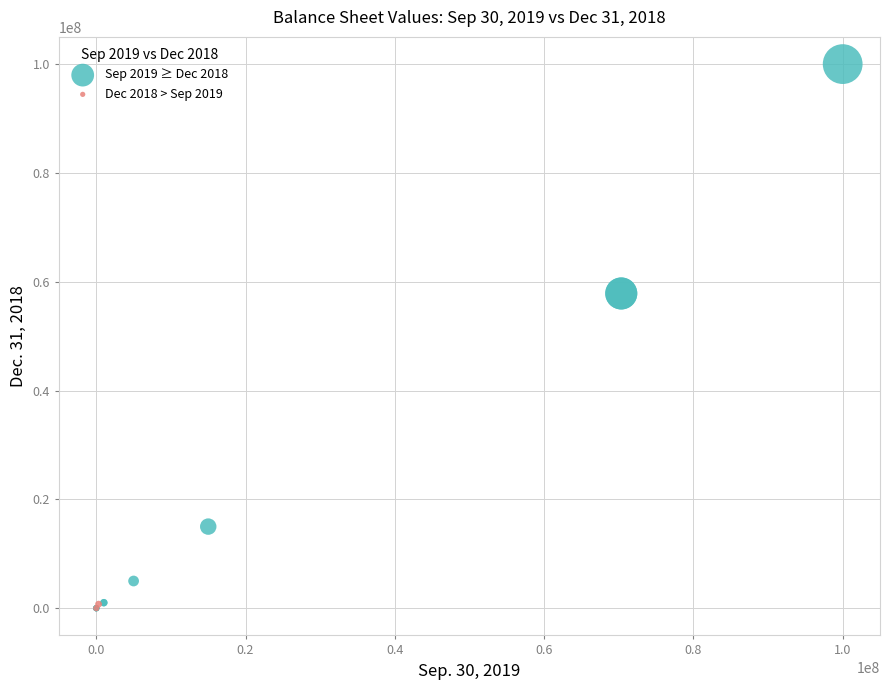

Which series contains the highest Y value?

Sep 2019 ≥ Dec 2018